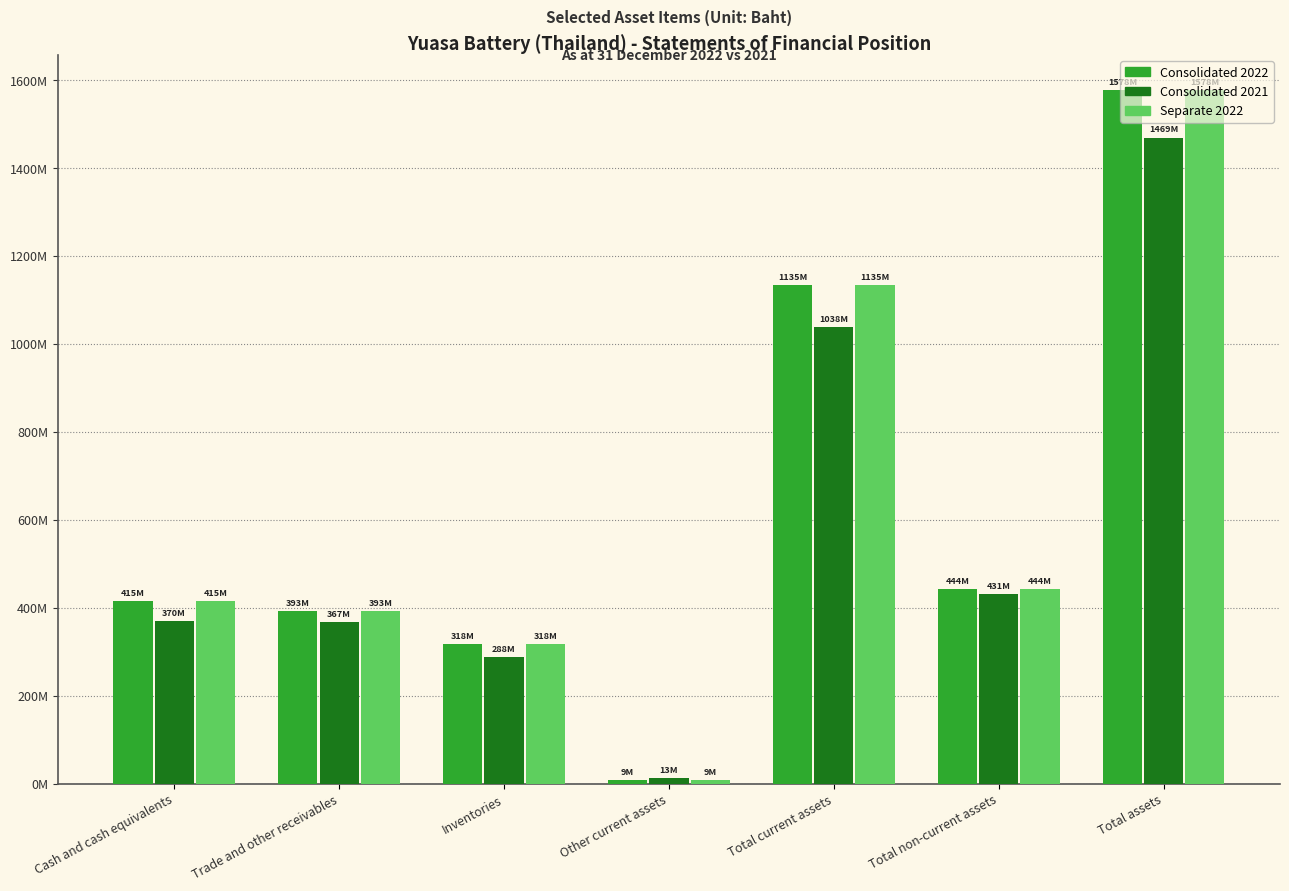

Does the chart contain stacked bars?

No